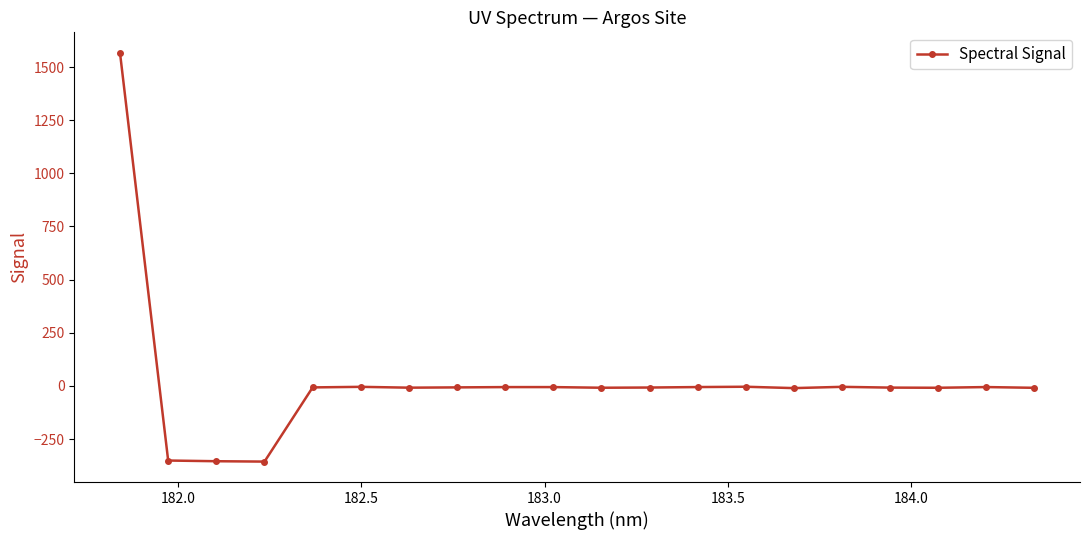

What is the maximum value shown in the chart?

1566.9